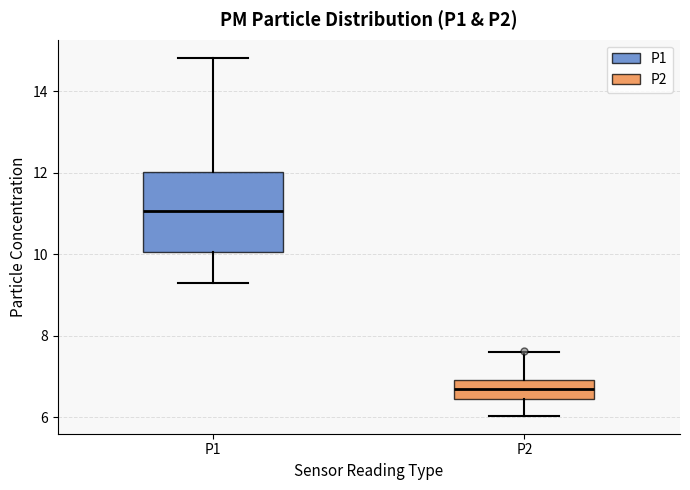

Which box's median line is the lowest?

P2